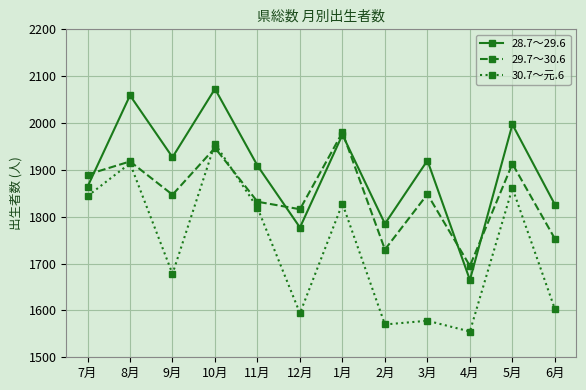

At which category is the sum across all series the highest?

10月